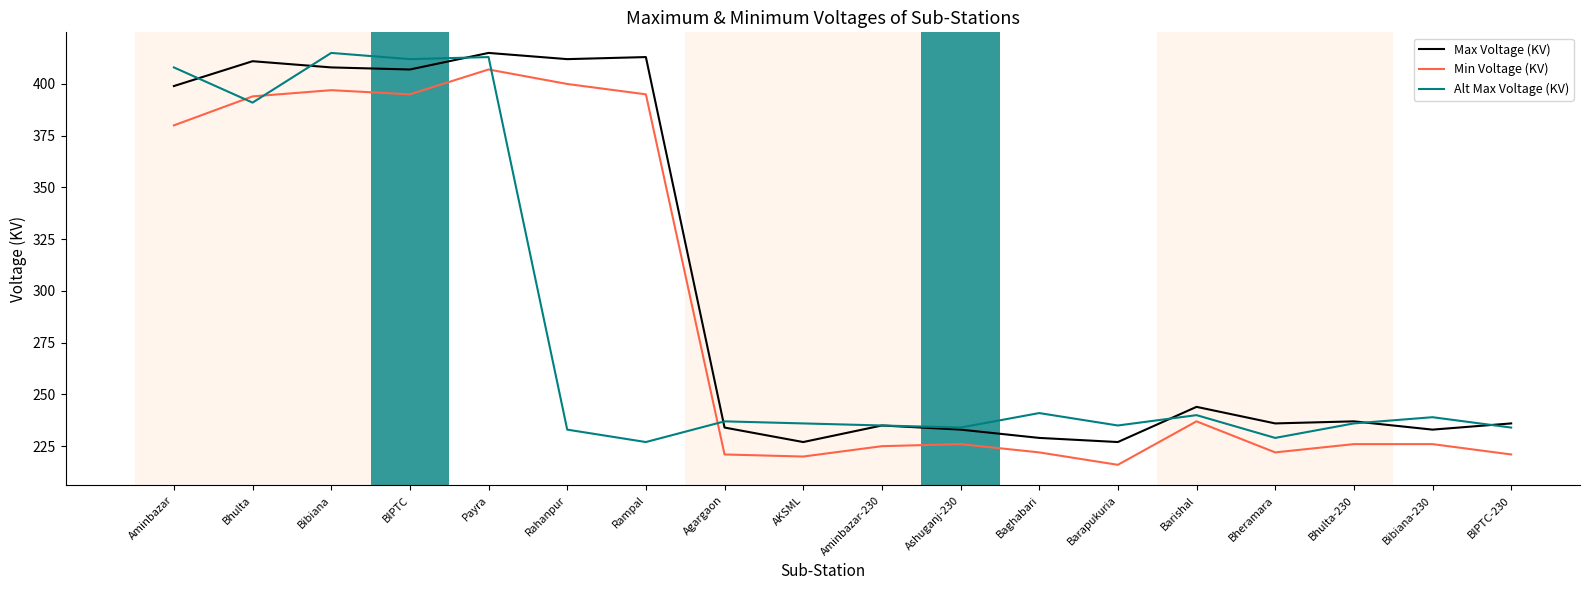

What position from the left is BIPTC-230?

18